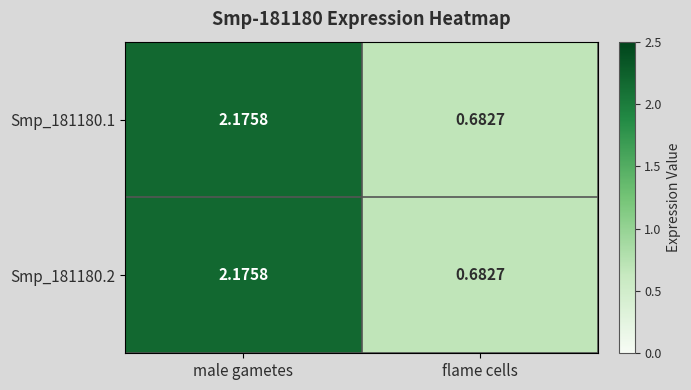

At which category is the sum across all series the highest?

male gametes